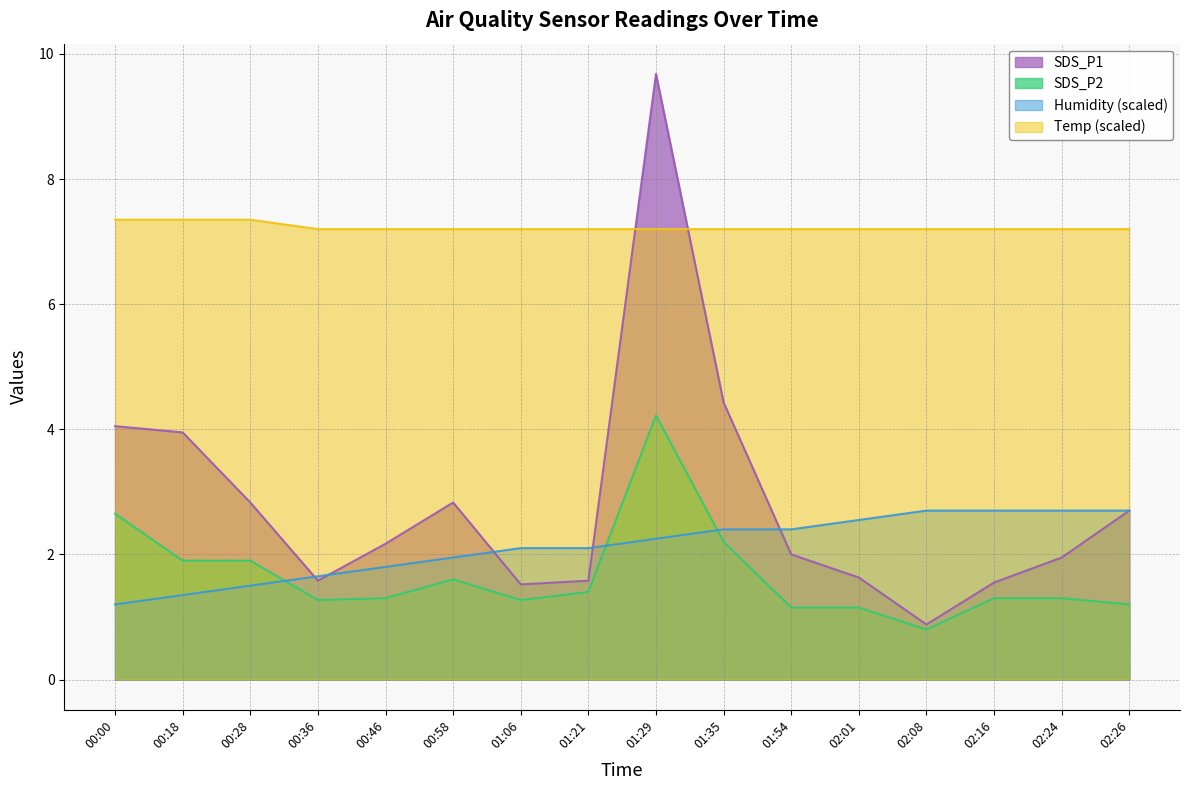

Does the chart display data point markers on the line(s)?

No